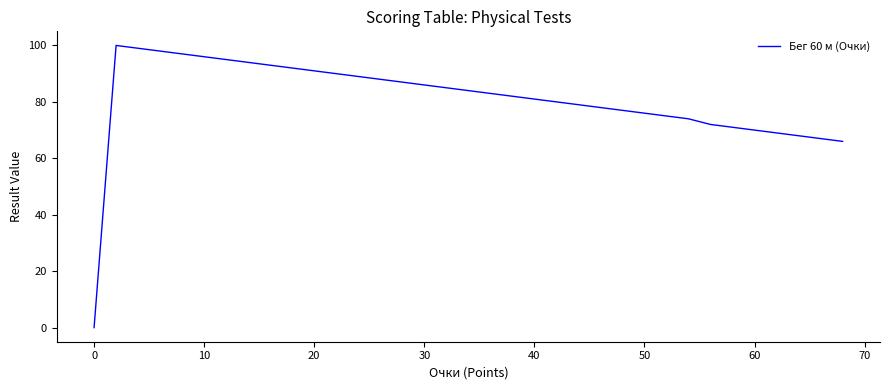

How many lines are shown in the chart?

1